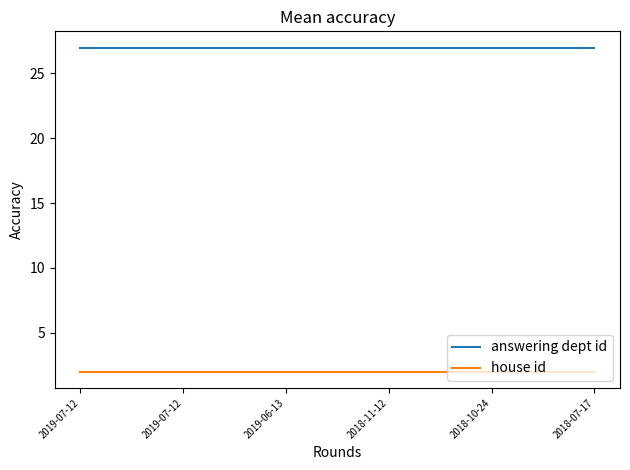

True or false: house id and answering dept id intersect in this chart.

False